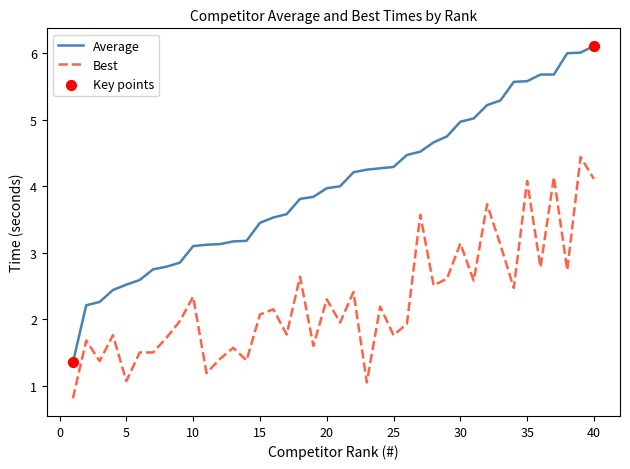

Which series has the widest spread of values?

Average